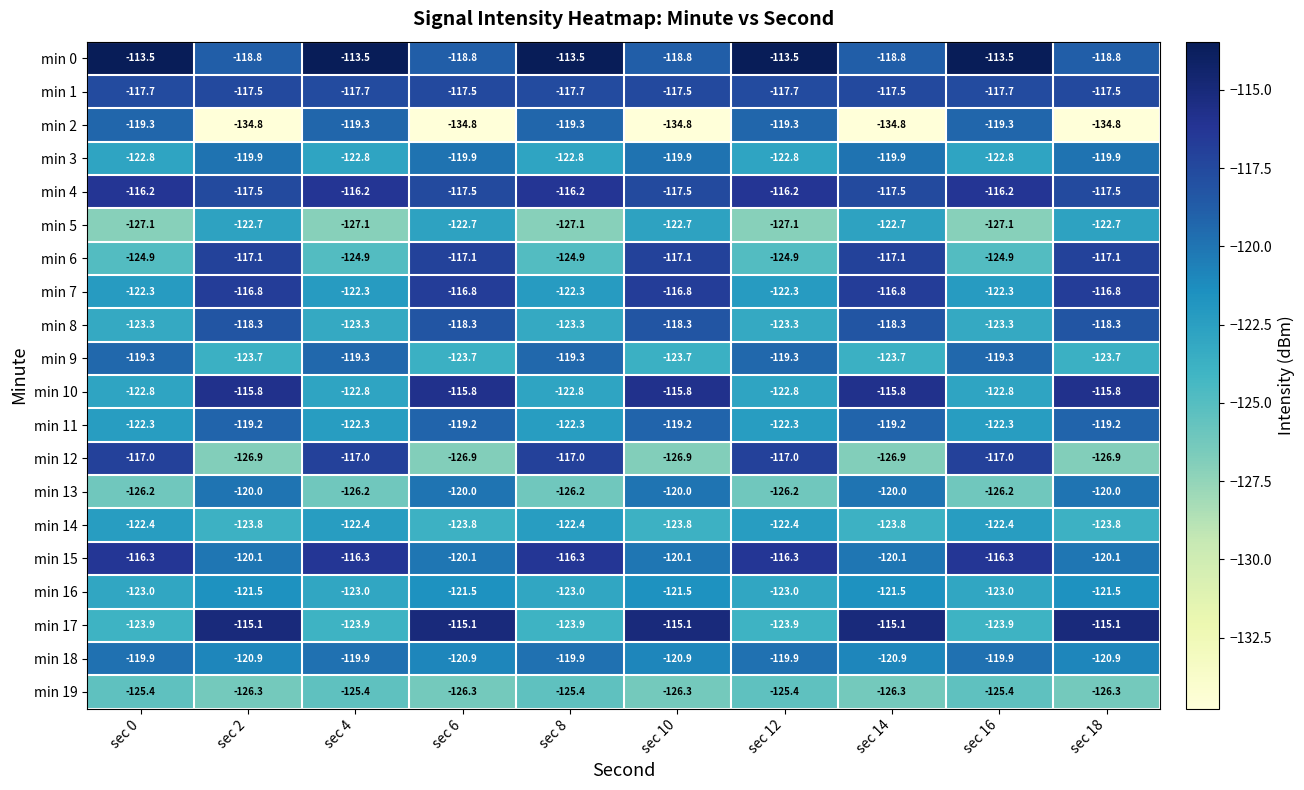

What is the difference between the highest and lowest values at sec 0?

13.6